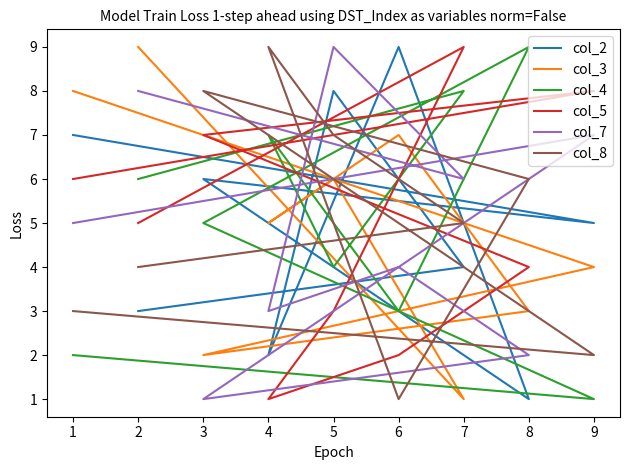

True or false: col_5 has more than 0 interior local peaks.

True